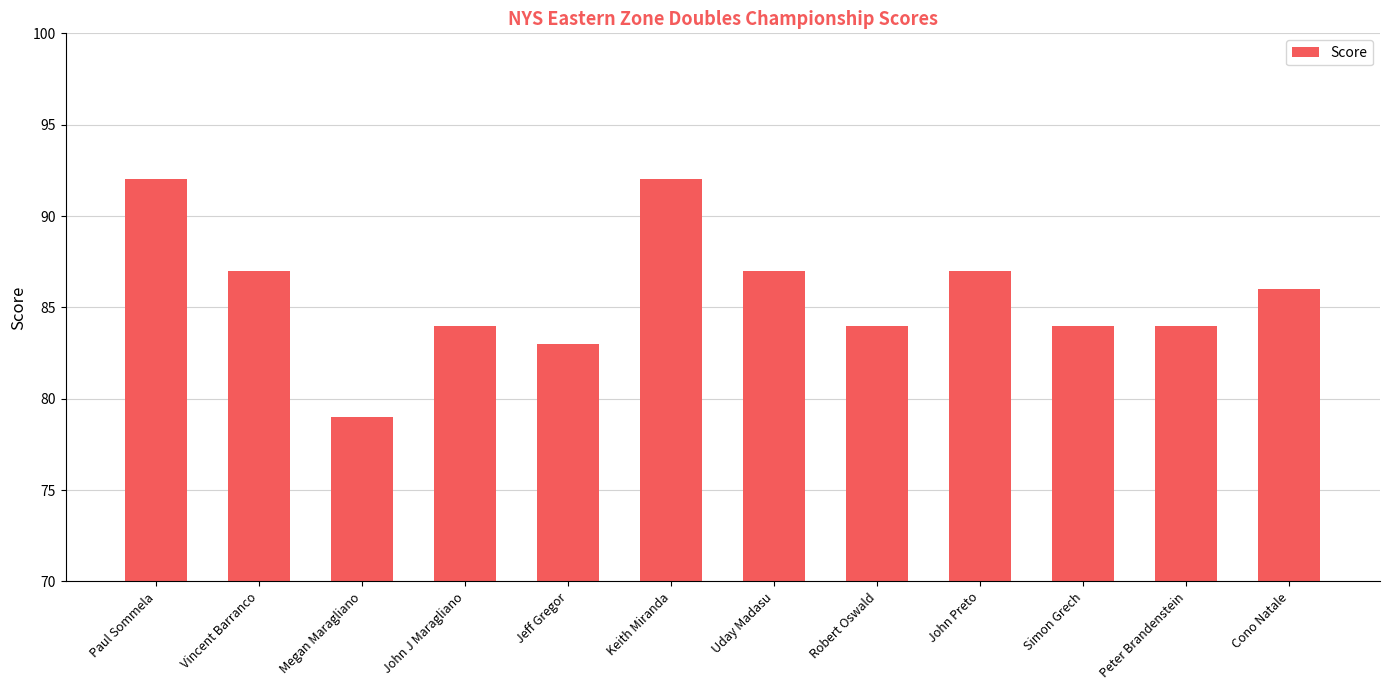

What is the difference between the second highest and second lowest values?

9